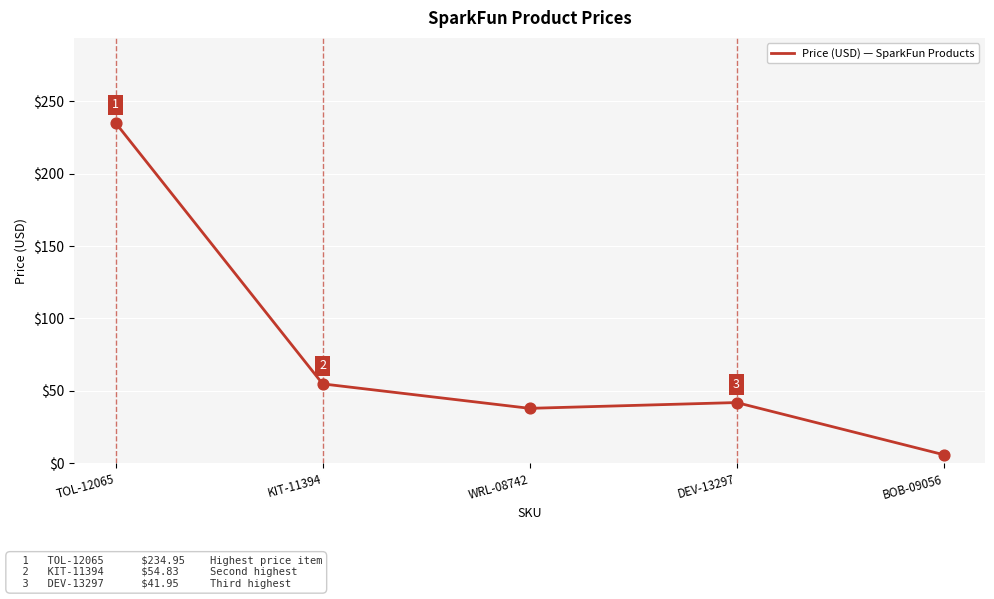

Between TOL-12065 and KIT-11394, which is larger?

TOL-12065